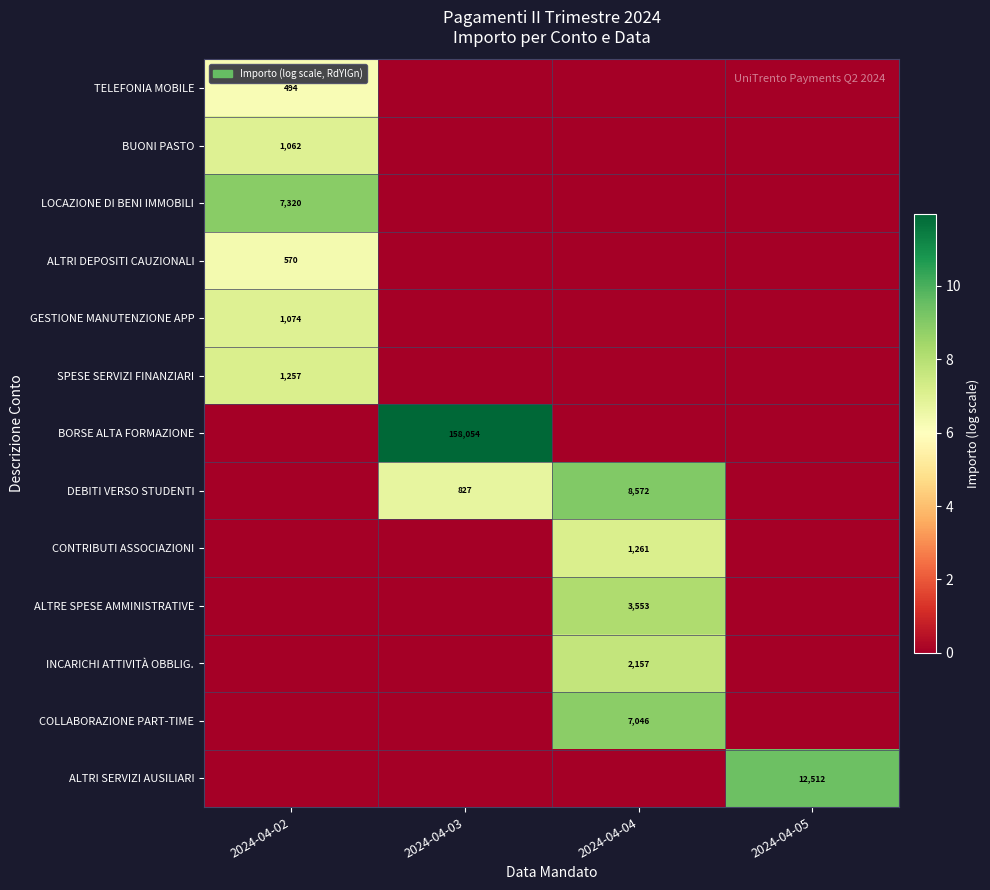

True or false: BORSE ALTA FORMAZIONE has a value of 12.0 at 2024-04-03.

True